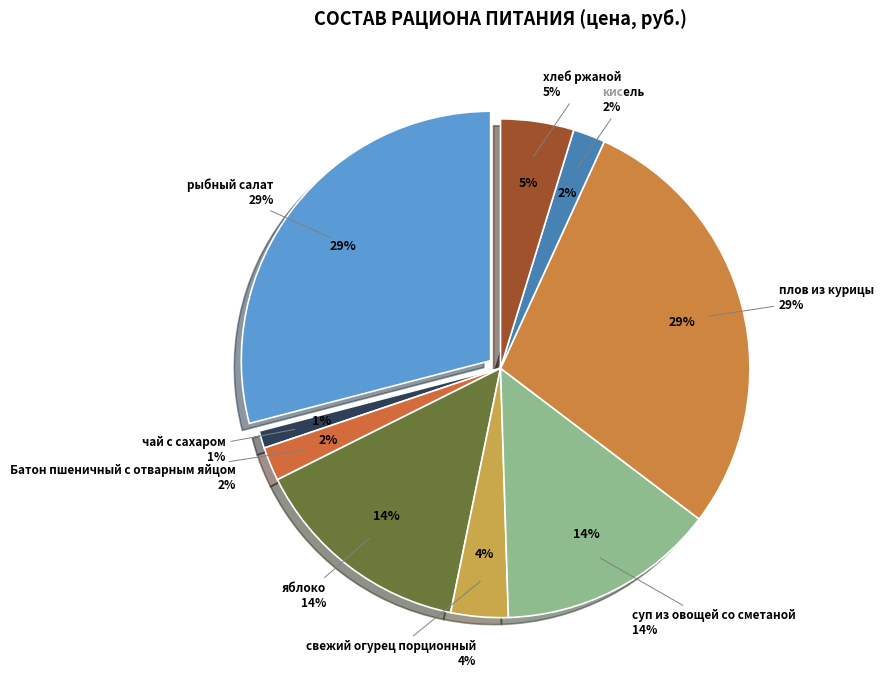

What is the largest slice in the pie chart?

рыбный салат